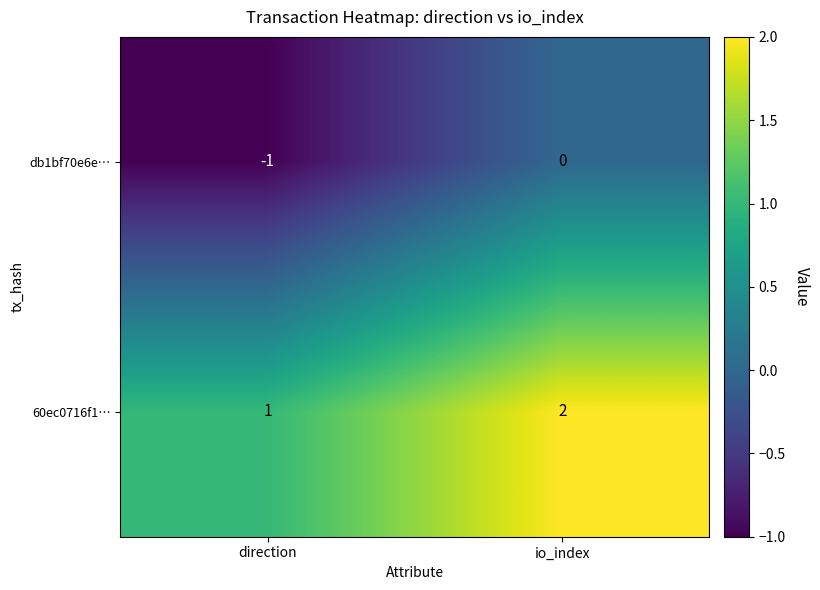

What is the sum of the 60ec0716f1… values at io_index and direction?

3